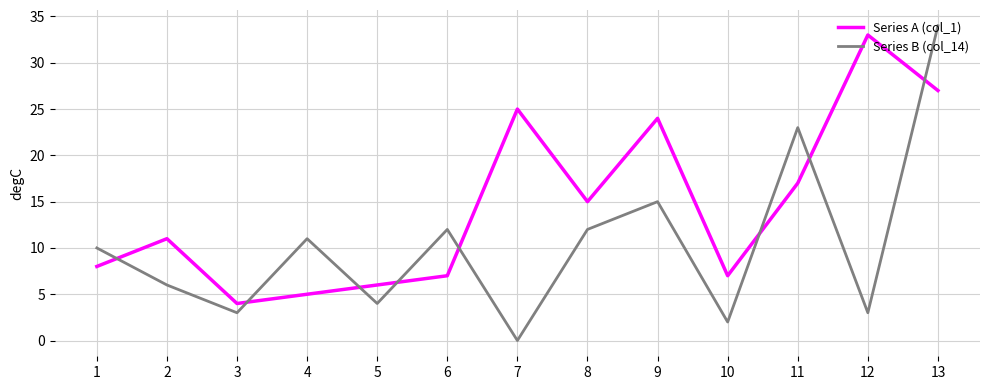

Where is the first local minimum for Series B (col_14)?

3